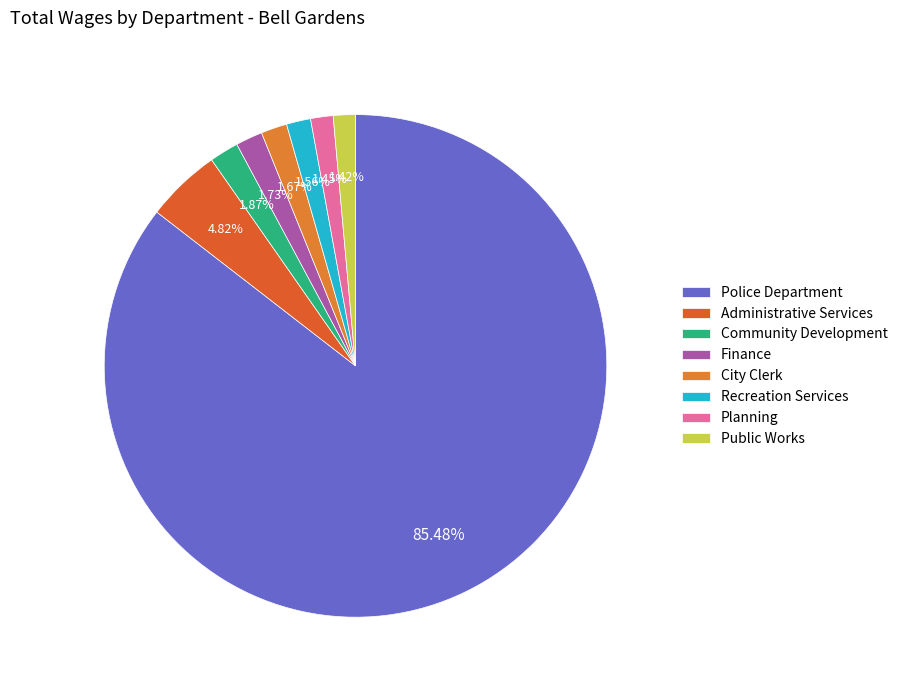

Is there any slice that represents more than half of the pie?

Yes